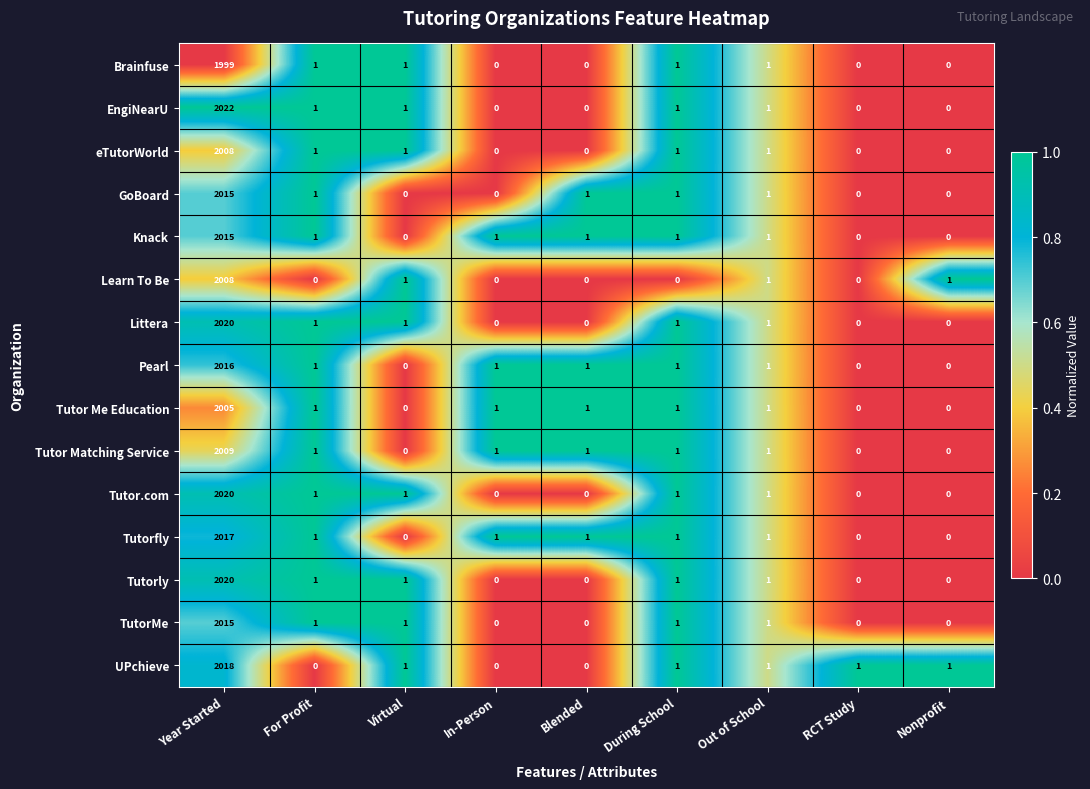

What is the sum of all eTutorWorld values?

2012